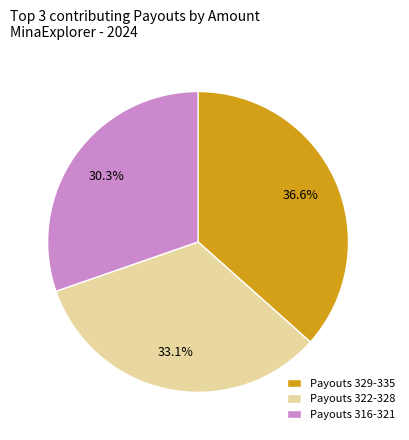

Approximately how many times larger is the value at Payouts 322-328 compared to Payouts 329-335?

0.9